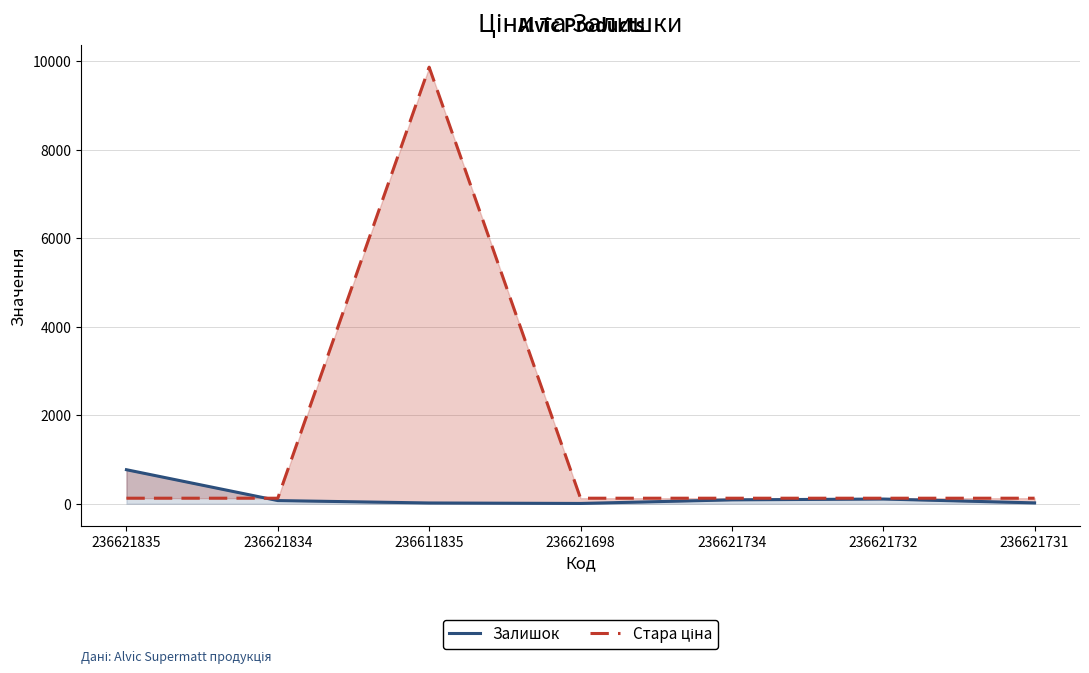

Reading left to right, what are all the values shown in this chart?

Залишок: 769.0	71.0	17.0	6.0	87.0	106.0	19.0
Стара ціна: 124.6	124.6	9869.6	124.6	124.6	124.6	124.6